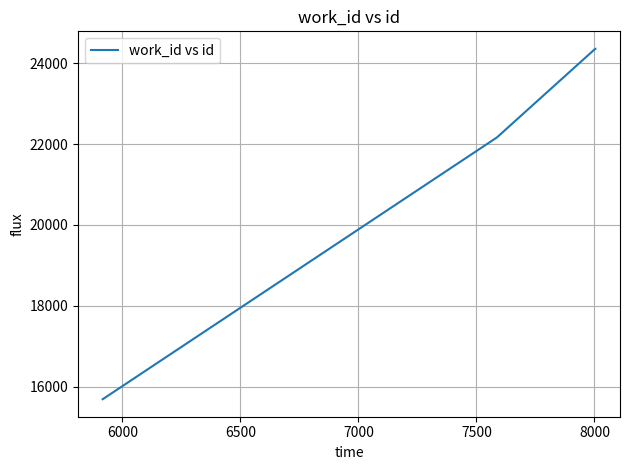

What is the sum of all values?

102267